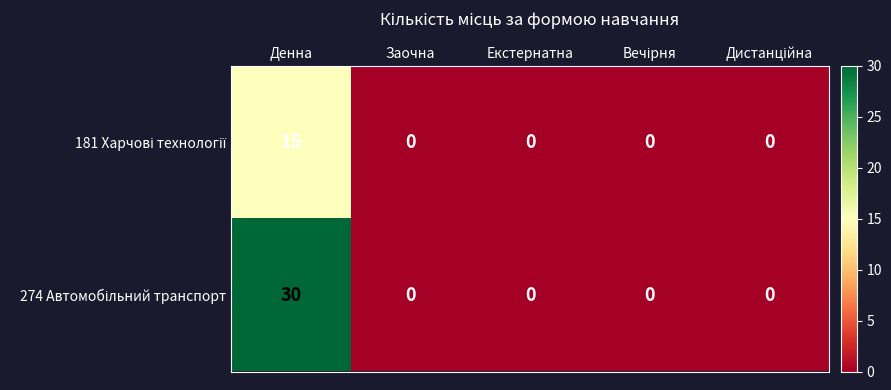

At how many categories does at least one series exceed 26?

1